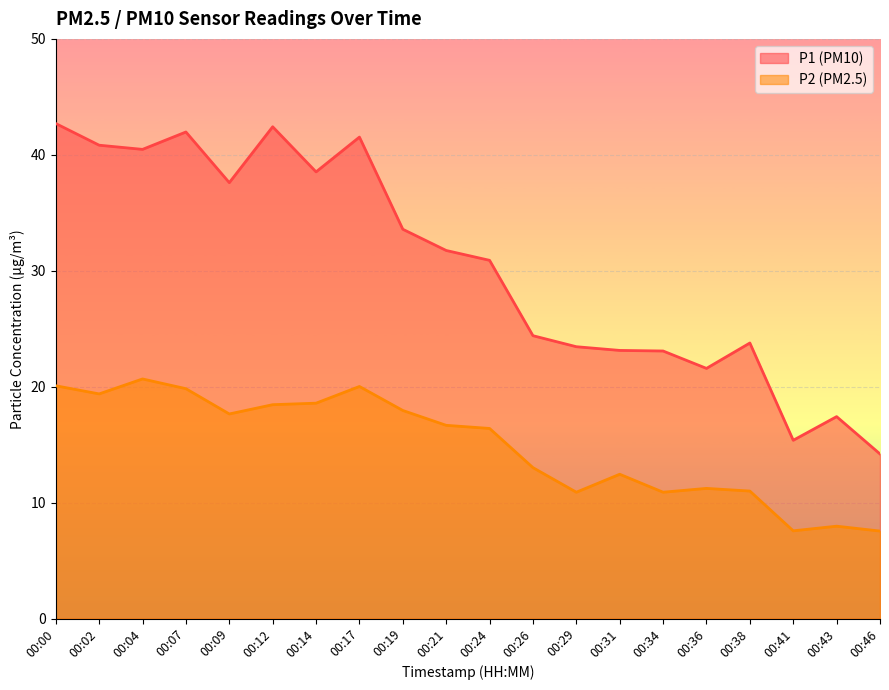

What is the difference between the maximum and minimum values in the P1 series?

28.5